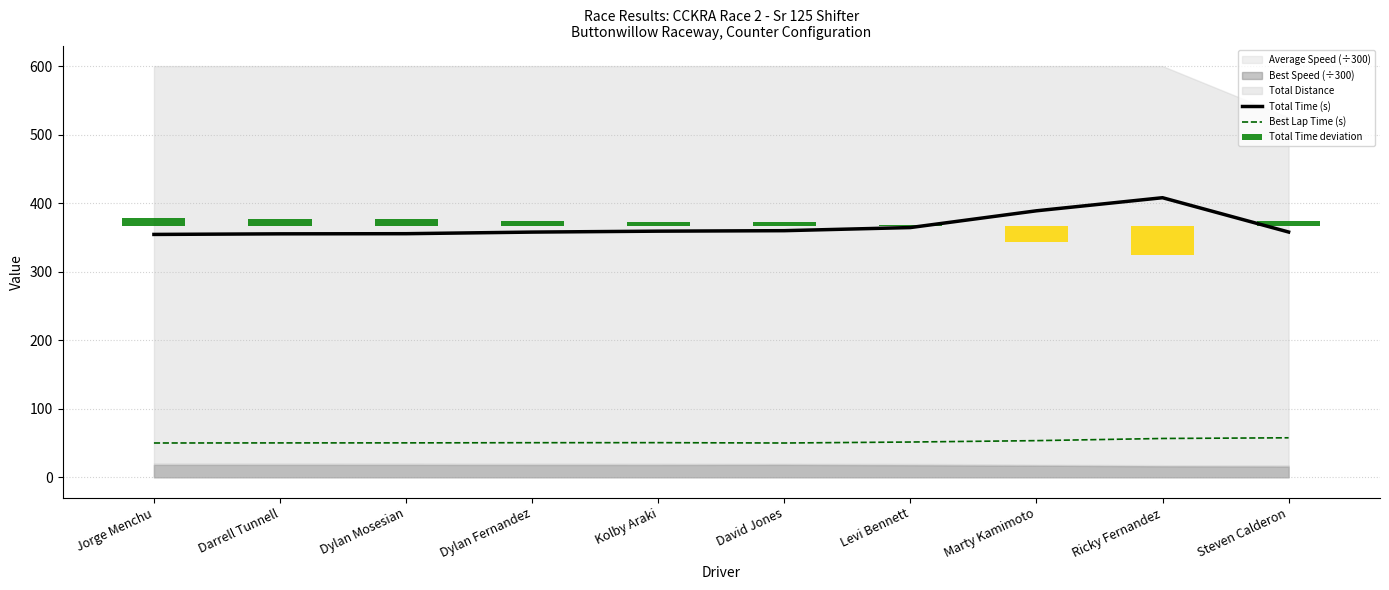

The value of Total Time deviation at Darrell Tunnell is 10.9. True or false?

True